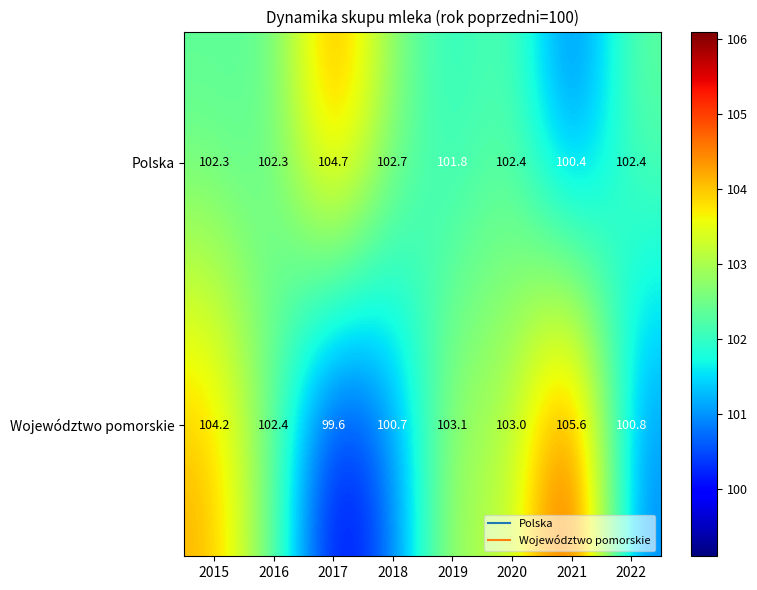

What is the smallest value displayed?

99.6